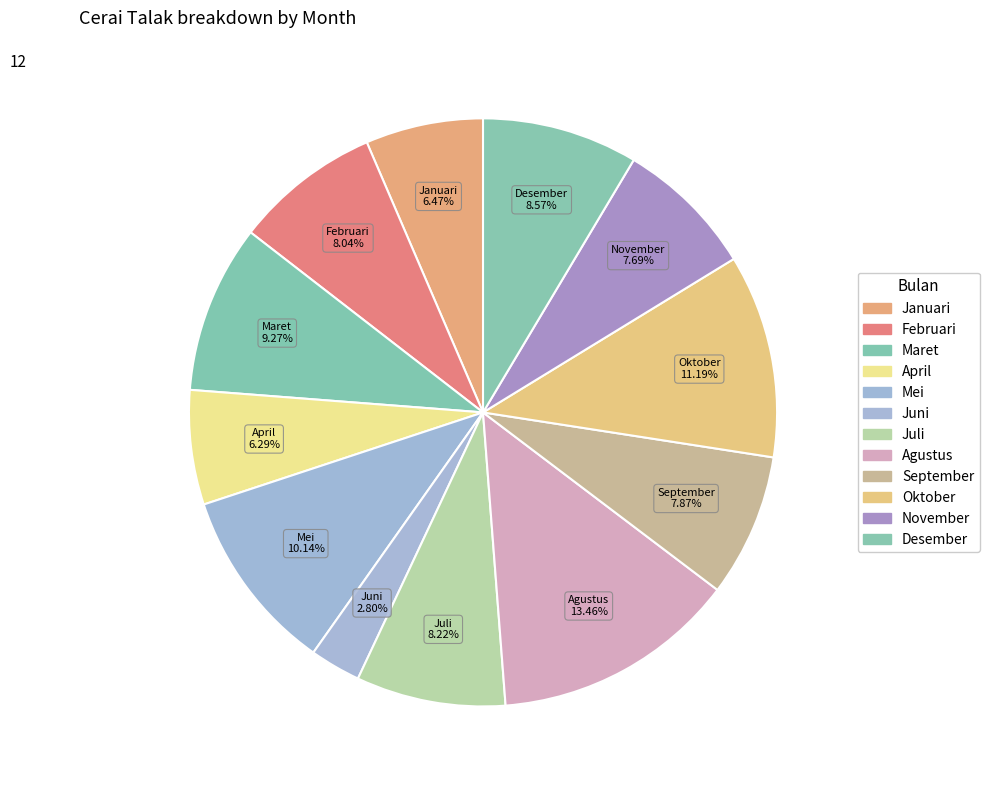

Combined, do Maret and Mei account for over 50%?

No